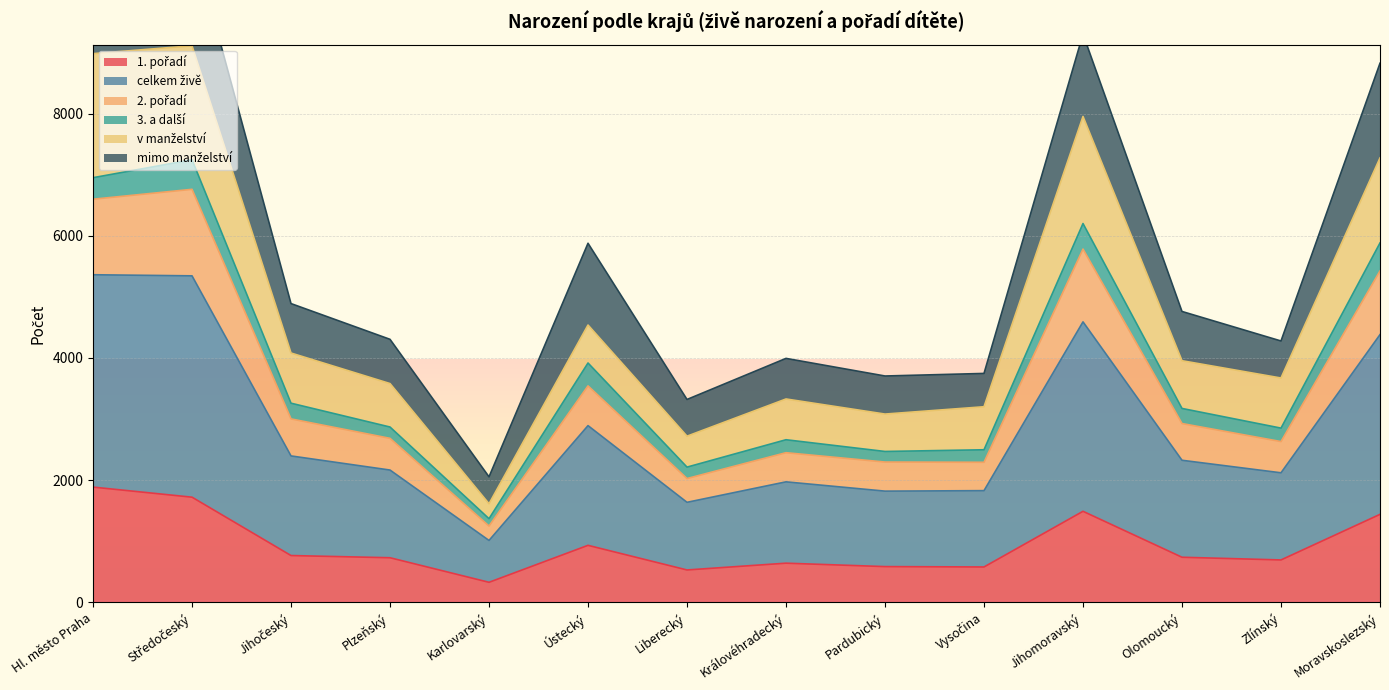

Where is the first local minimum for 1. pořadí?

Karlovarský